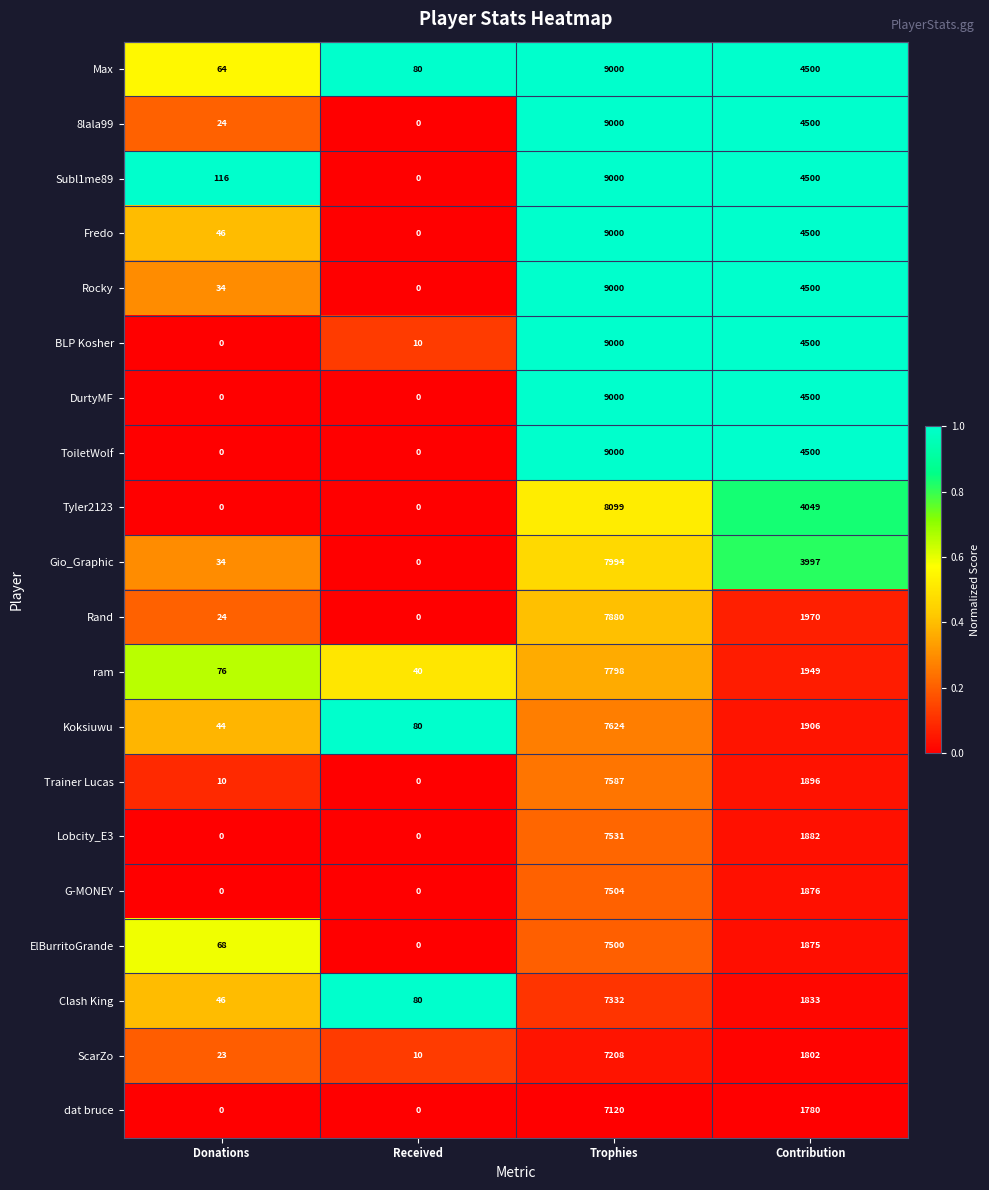

Is it true that ToiletWolf equals 0 at Donations?

True